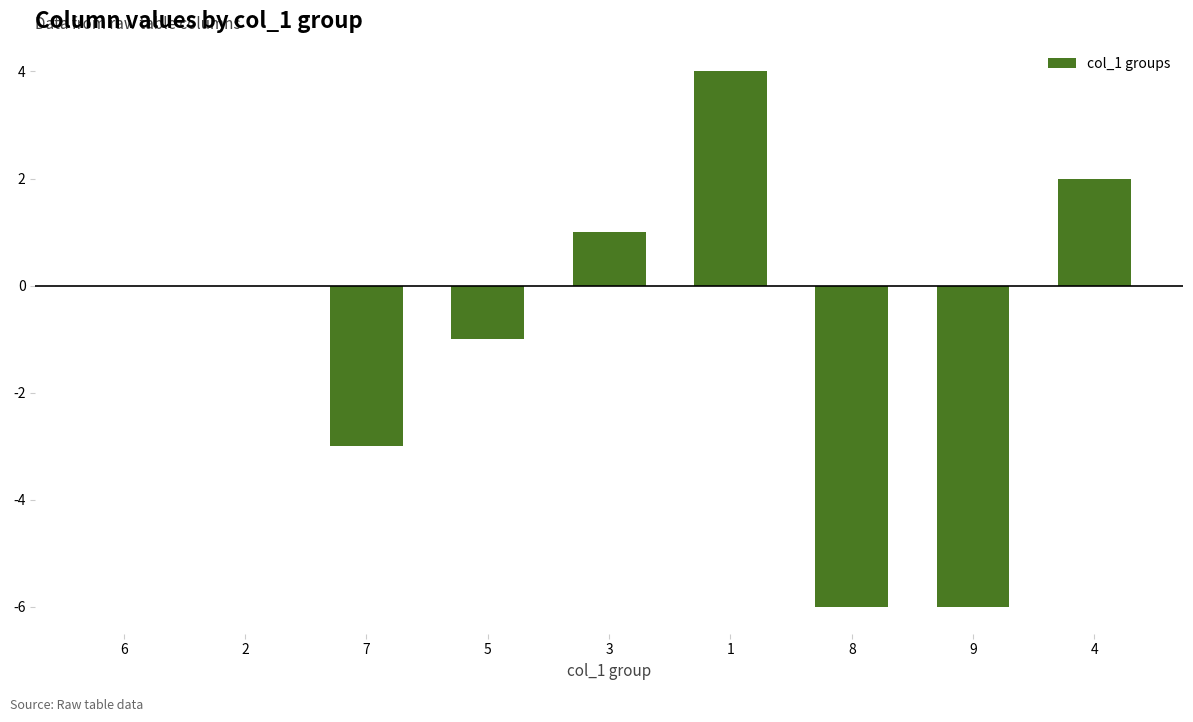

The value at 1 is 6. True or false?

False